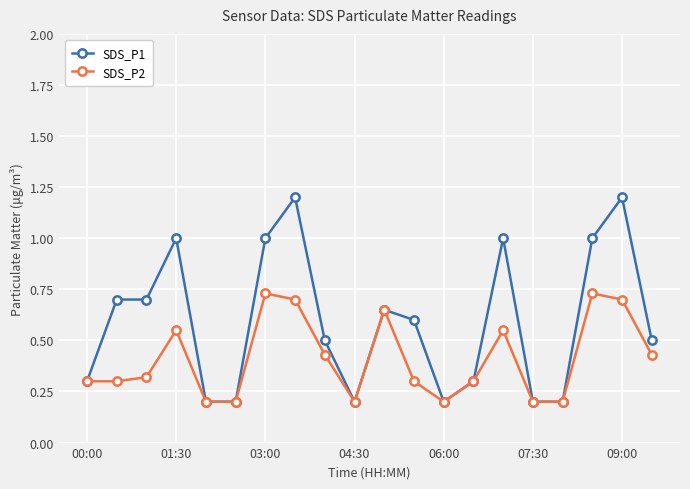

What is the value of the SDS_P1 point at the 19th from the left?

1.2